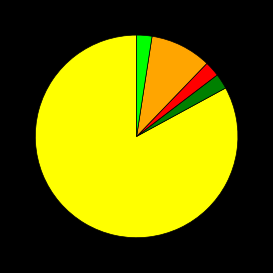

Does any single category account for the majority?

Yes